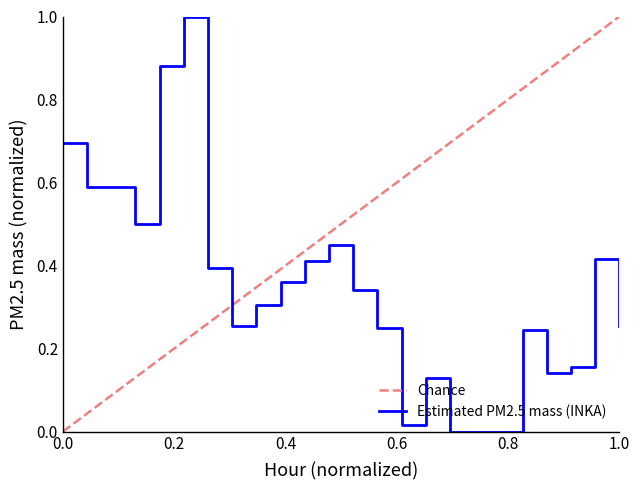

True or false: the data shows 1.0 at 5.

True